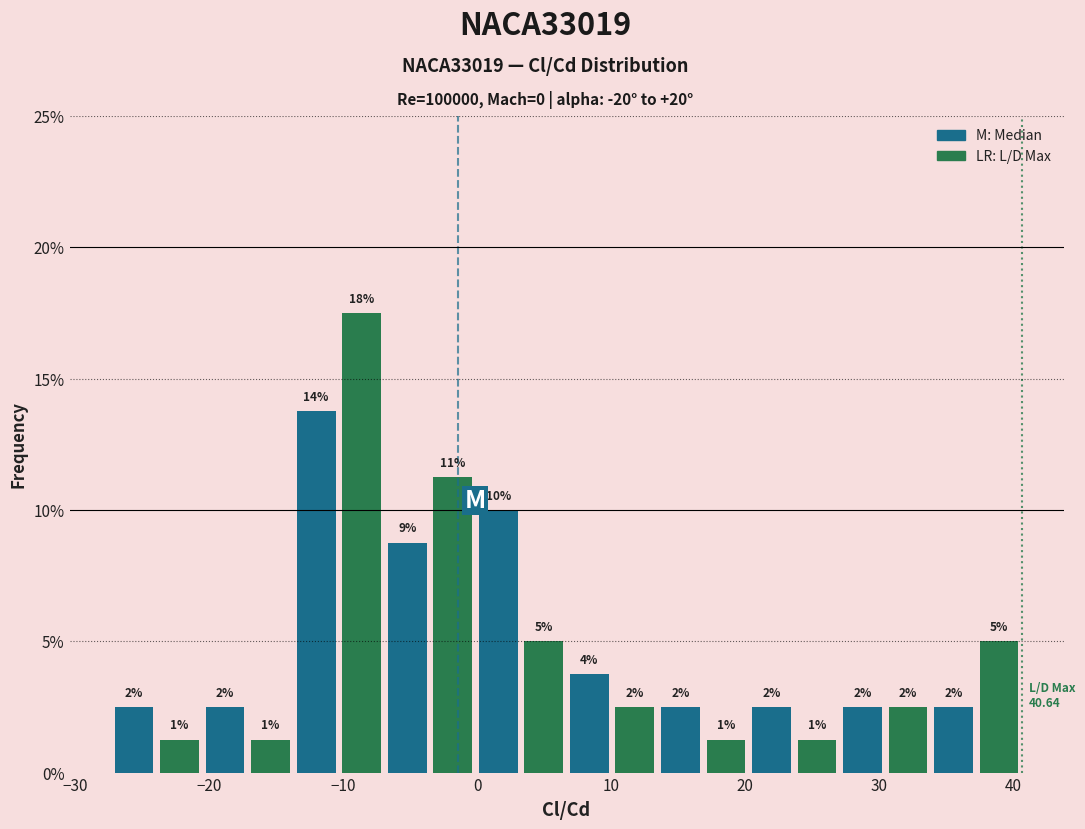

Read against the x-axis, roughly where is the centre of the tallest bar?

-9